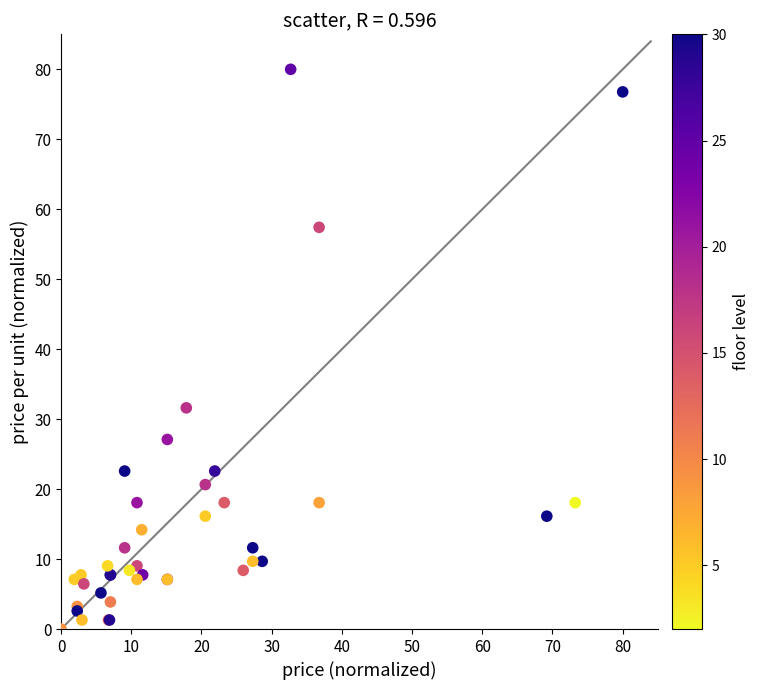

What Y value in the scatter plot is closest to 40?

31.6